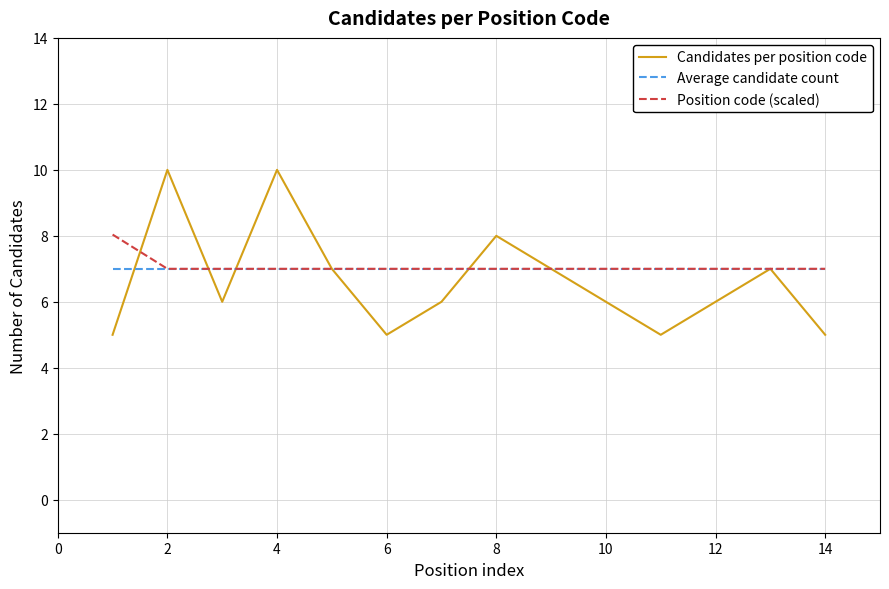

What is the maximum value for Average candidate count?

7.0